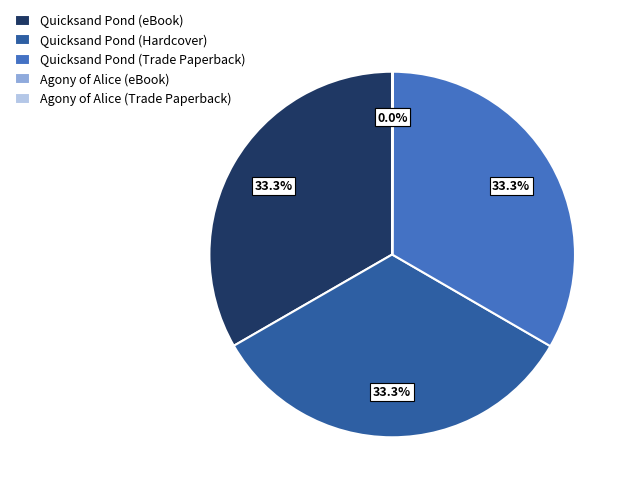

Approximately how many times larger is the value at Quicksand Pond (eBook) compared to Quicksand Pond (Trade Paperback)?

1.0